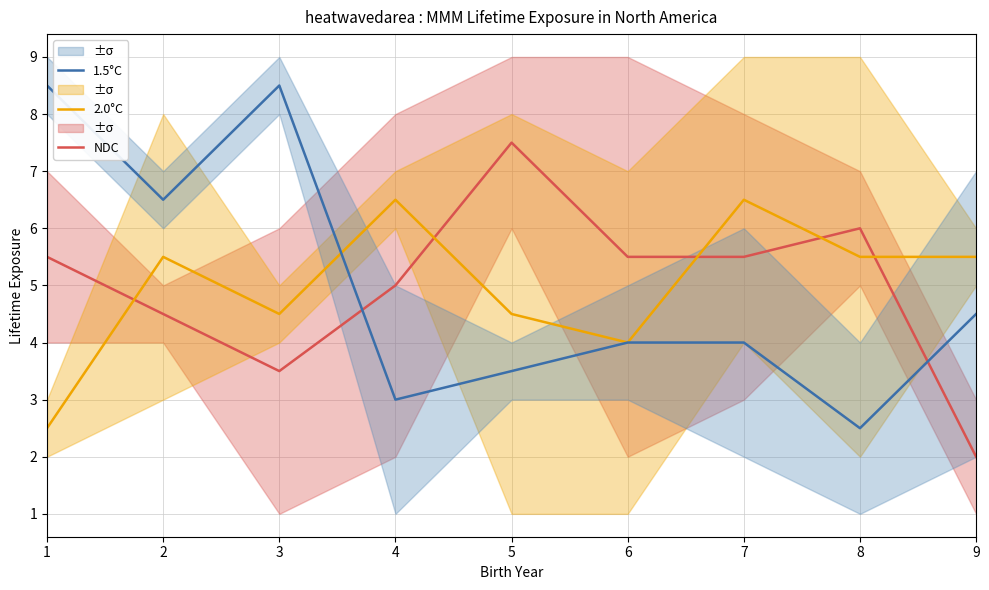

Where do 1.5°C and 2.0°C first cross each other?

3 and 4